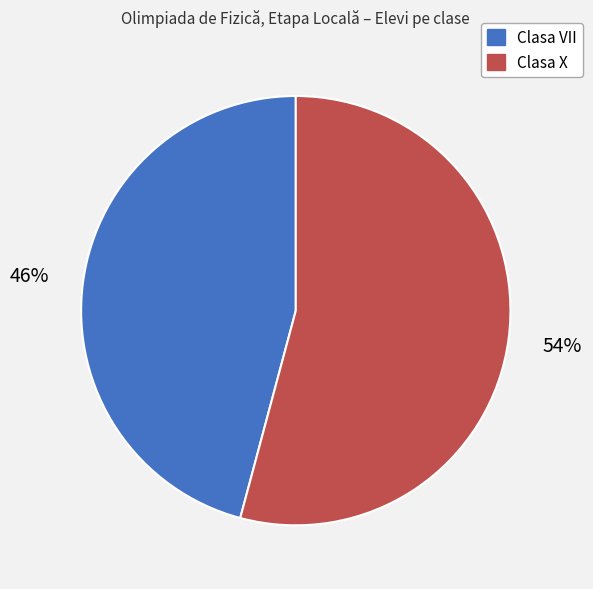

How many slices are in this pie chart?

2